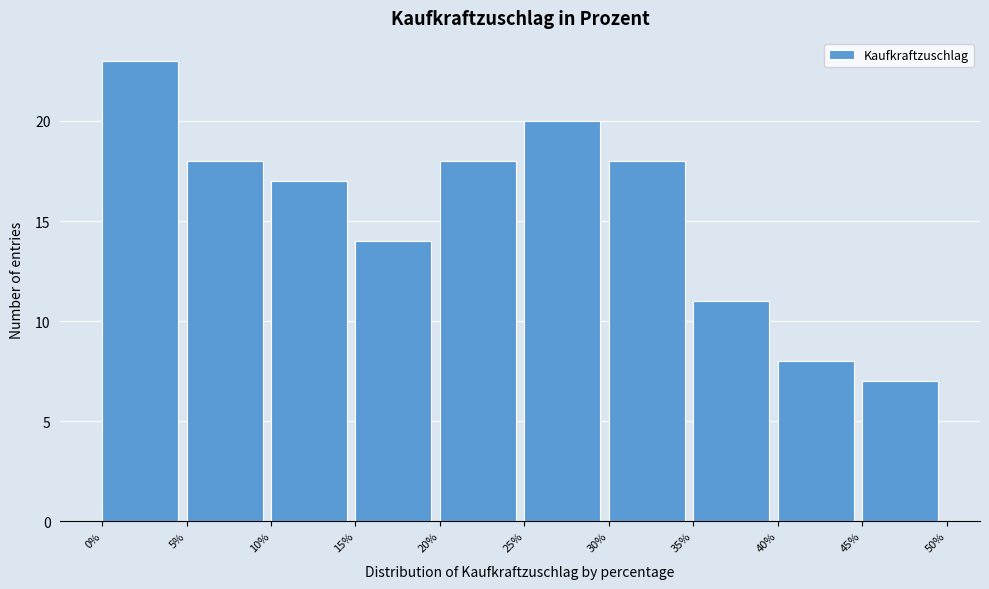

Reading left to right, transcribe this chart: for each bar, give the range it covers on the x-axis and its height. The values are not printed on the chart, so give them approximately, as read against the axis.

0% to 5%: 23
5% to 10%: 18
10% to 15%: 17
15% to 20%: 14
20% to 25%: 18
25% to 30%: 20
30% to 35%: 18
35% to 40%: 11
40% to 45%: 8
45% to 50%: 7